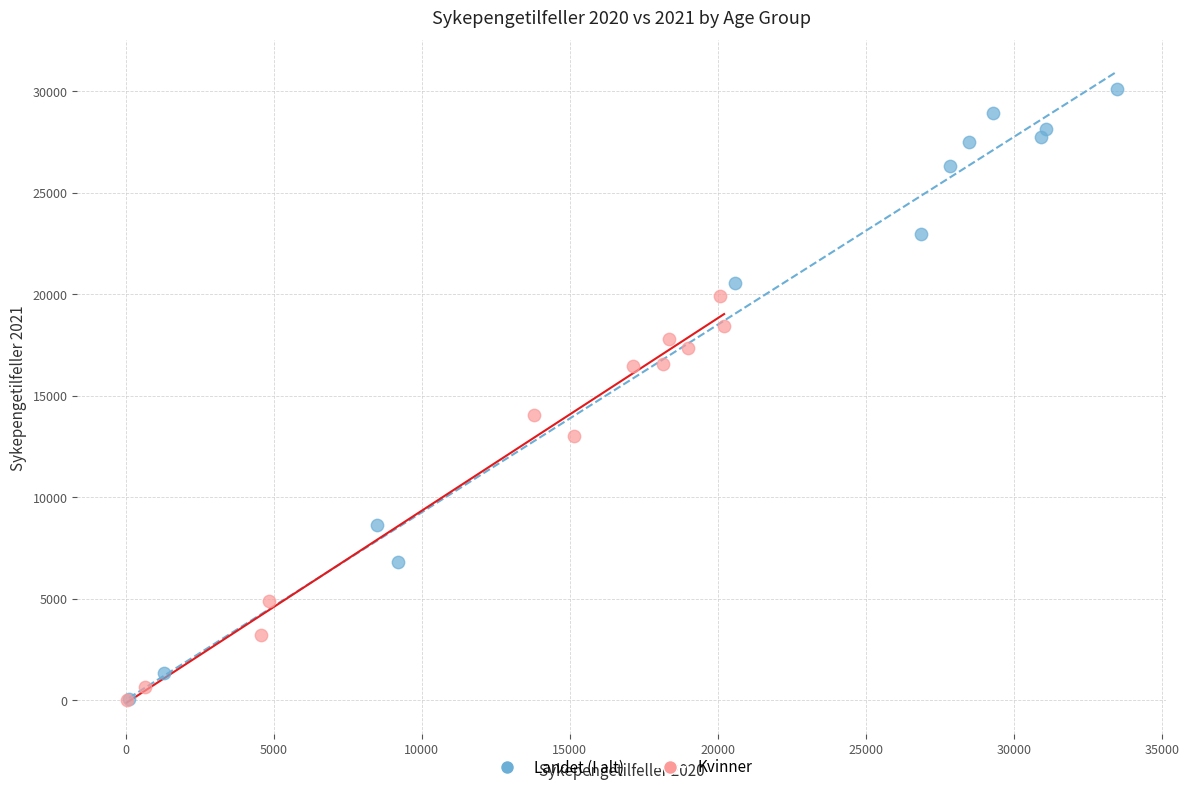

Which series reaches the maximum Y coordinate?

Landet (I alt)